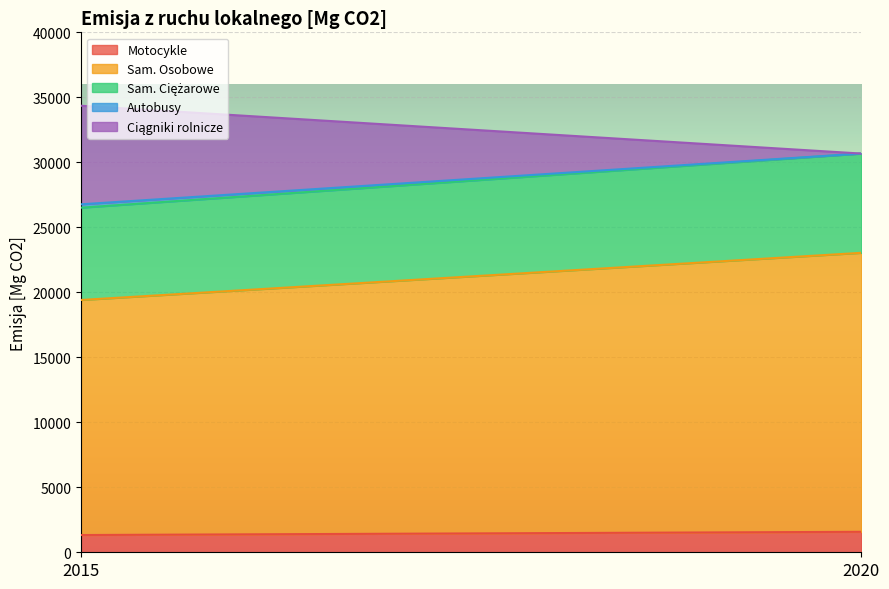

Rank the series by their maximum value, from highest to lowest.

Sam. Osobowe, Sam. Ciężarowe, Ciągniki rolnicze, Motocykle, Autobusy